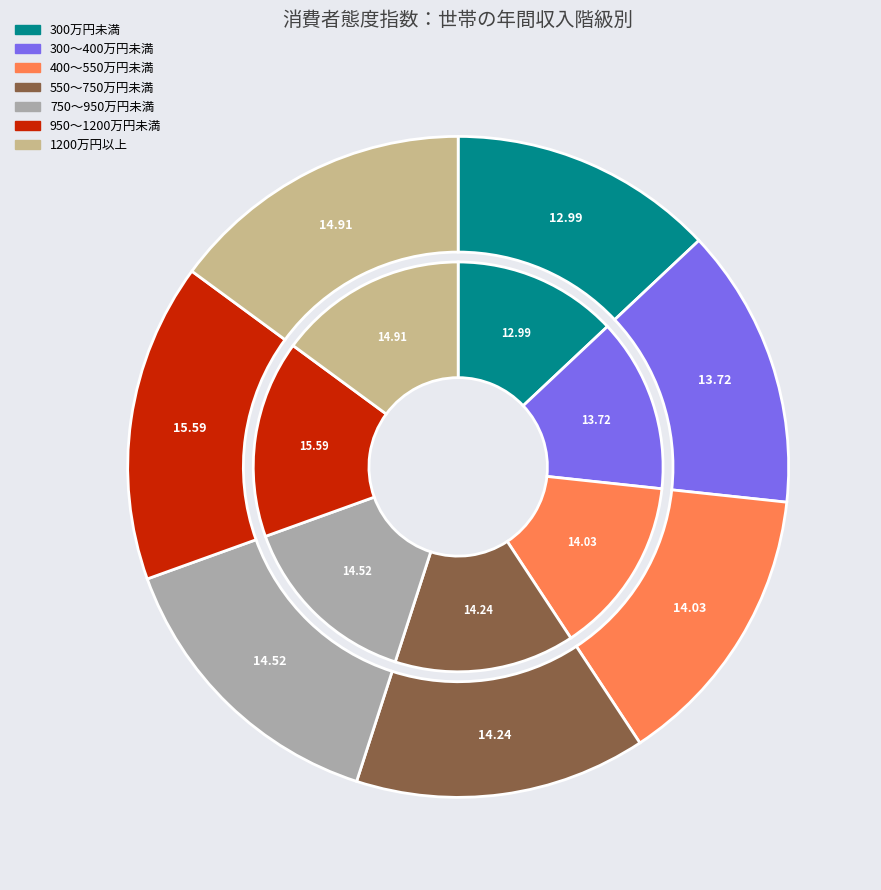

True or false: 950～1200万円未満 accounts for 16% of the total.

True